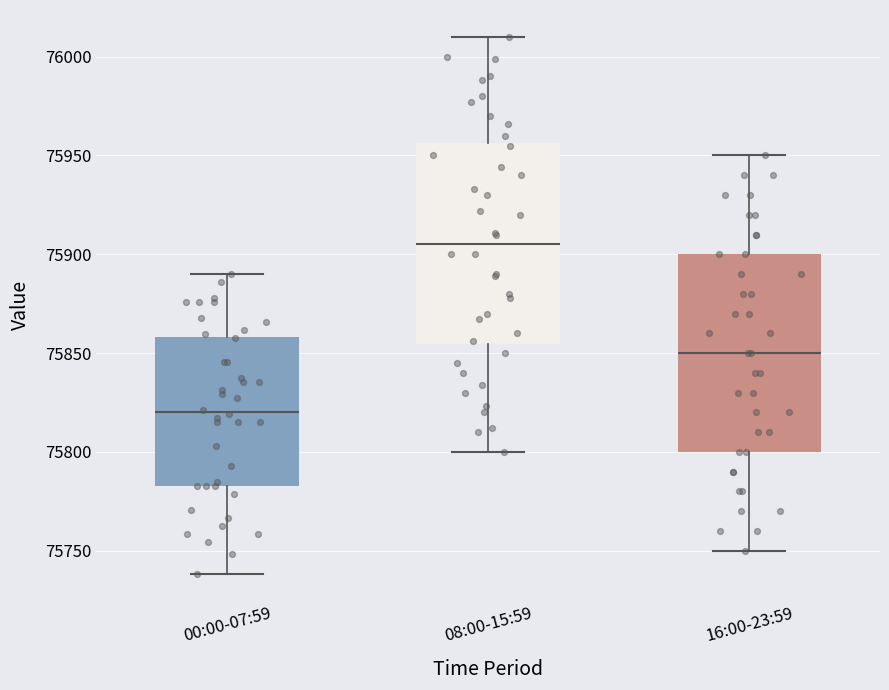

Reading left to right, read every box against the y-axis: the position of its median line, the range the box covers, and the ends of its whiskers. The values are not printed on the chart, so give them approximately, as read against the axis.

00:00-07:59: median 75820, box 75785 to 75860, whiskers 75740 to 75890
08:00-15:59: median 75905, box 75855 to 75955, whiskers 75800 to 76010
16:00-23:59: median 75850, box 75800 to 75900, whiskers 75750 to 75950